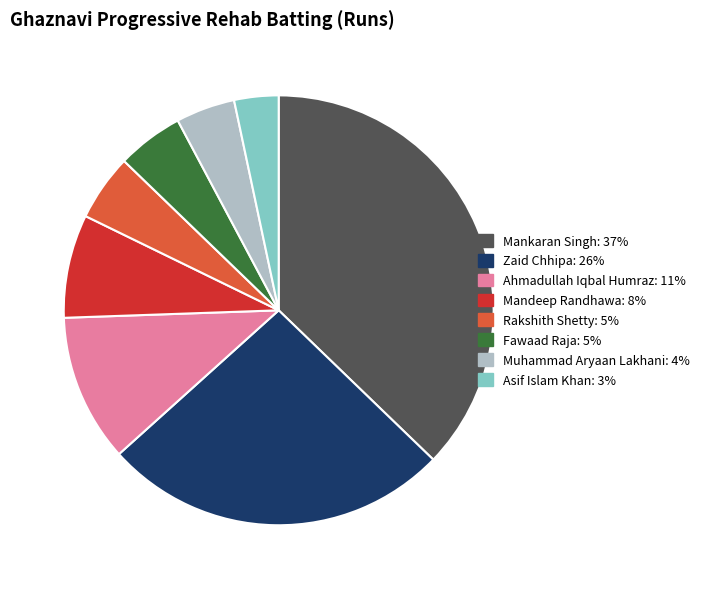

Count the number of slices in the pie.

8